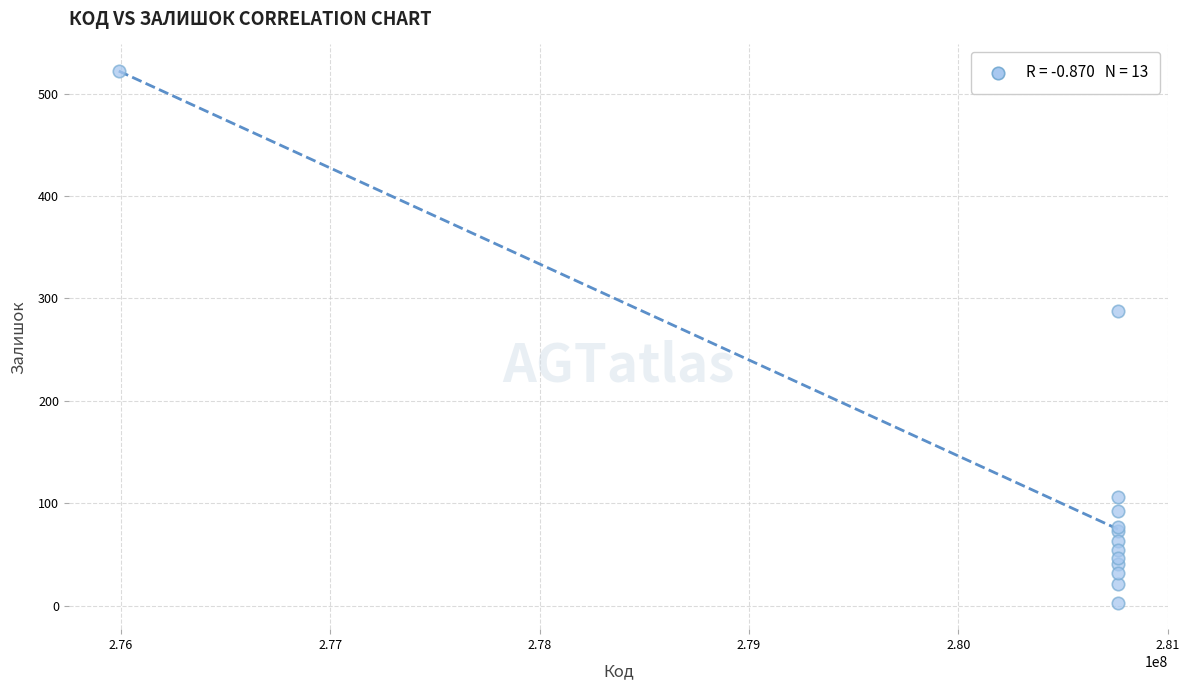

What Y value in the scatter plot is closest to 262?

288